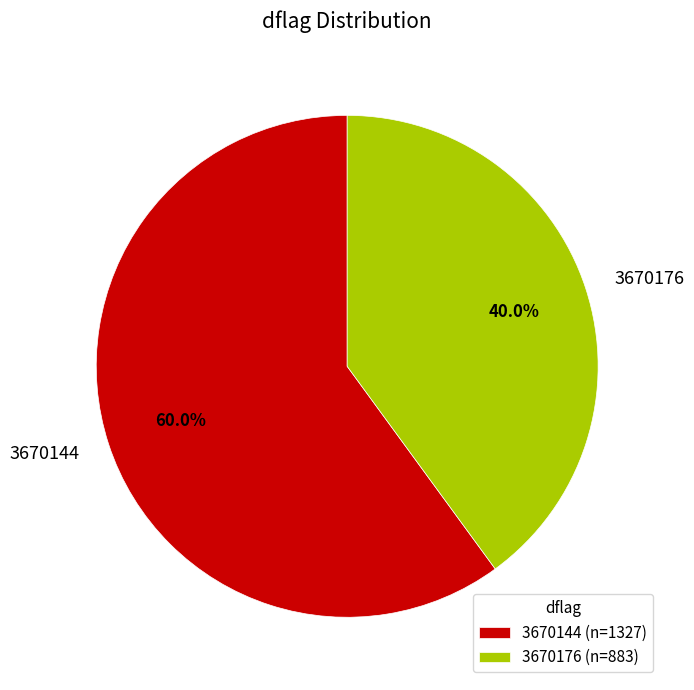

What is the ratio of the value at 3670144 to the value at 3670176?

1.5